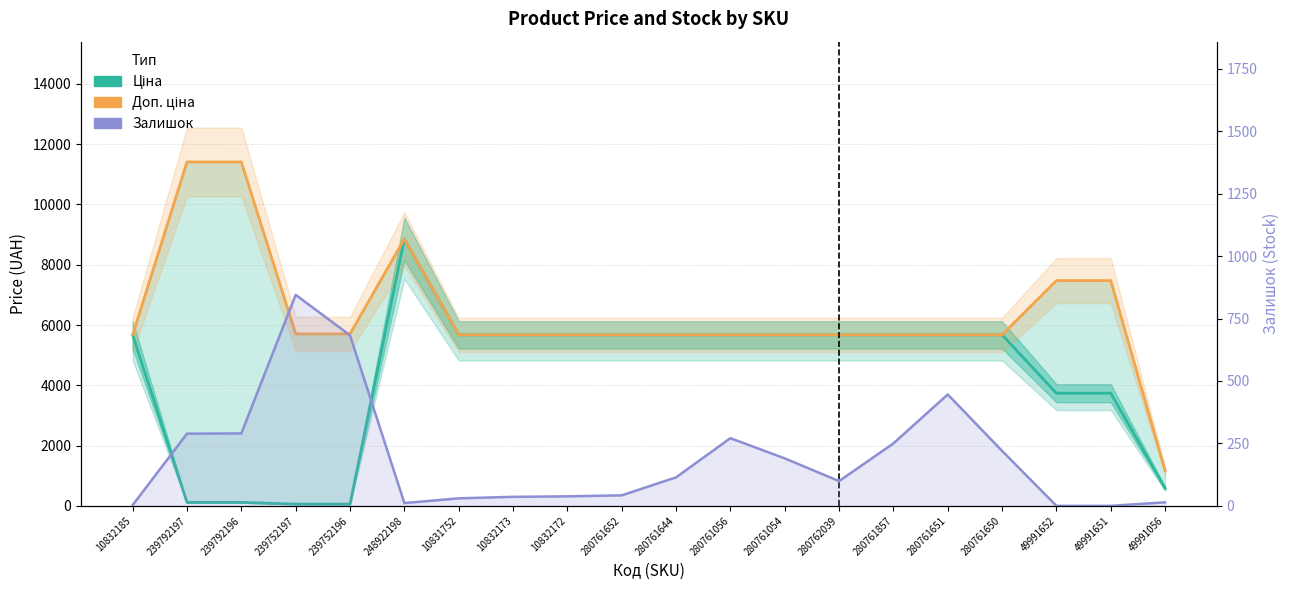

Reading left to right, transcribe all the data shown in this chart.

Ціна: 10832185=5673.8	239792197=114.1	239792196=114.1	239752197=57.0	239752196=57.0	248922198=8856.7	10831752=5673.8	10832173=5673.8	10832172=5673.8	280761652=5673.8	280761644=5673.8	280761056=5673.8	280761054=5673.8	280762039=5673.8	280761857=5673.8	280761651=5673.8	280761650=5673.8	49991652=3737.3	49991651=3737.3	49991056=582.6
Доп. ціна: 10832185=5673.8	239792197=11410.0	239792196=11410.0	239752197=5705.0	239752196=5705.0	248922198=8856.7	10831752=5673.8	10832173=5673.8	10832172=5673.8	280761652=5673.8	280761644=5673.8	280761056=5673.8	280761054=5673.8	280762039=5673.8	280761857=5673.8	280761651=5673.8	280761650=5673.8	49991652=7474.5	49991651=7474.5	49991056=1165.0
Залишок: 10832185=3.0	239792197=289.0	239792196=290.0	239752197=845.0	239752196=683.0	248922198=11.0	10831752=30.0	10832173=36.0	10832172=38.0	280761652=42.0	280761644=114.0	280761056=271.0	280761054=190.0	280762039=99.0	280761857=250.0	280761651=446.0	280761650=220.0	49991652=0.0	49991651=0.0	49991056=14.0